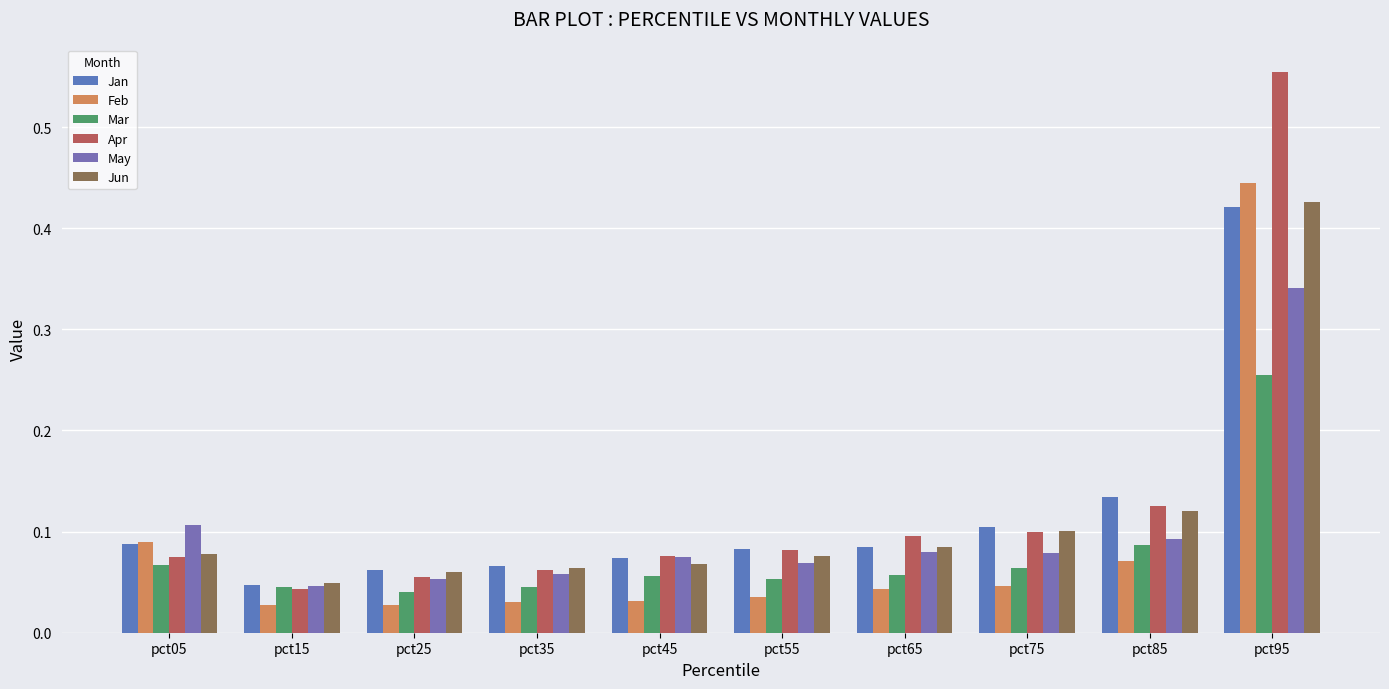

At how many categories does at least one series exceed 0?

10